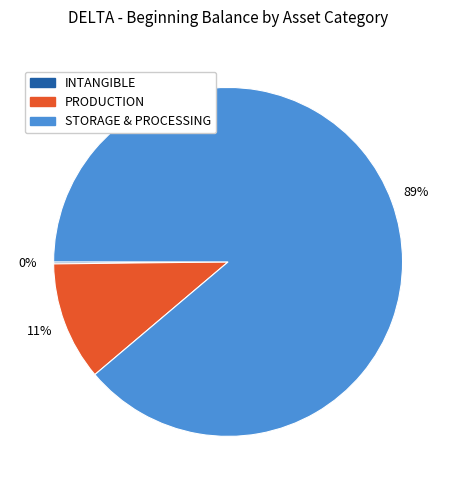

True or false: STORAGE & PROCESSING accounts for 89% of the total.

True